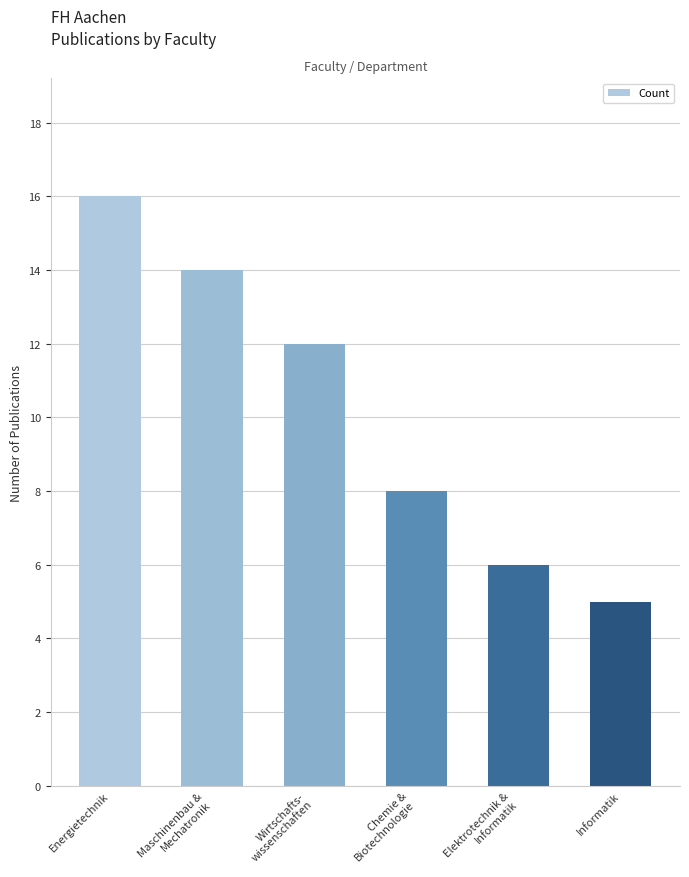

Count the number of categories in the chart.

6